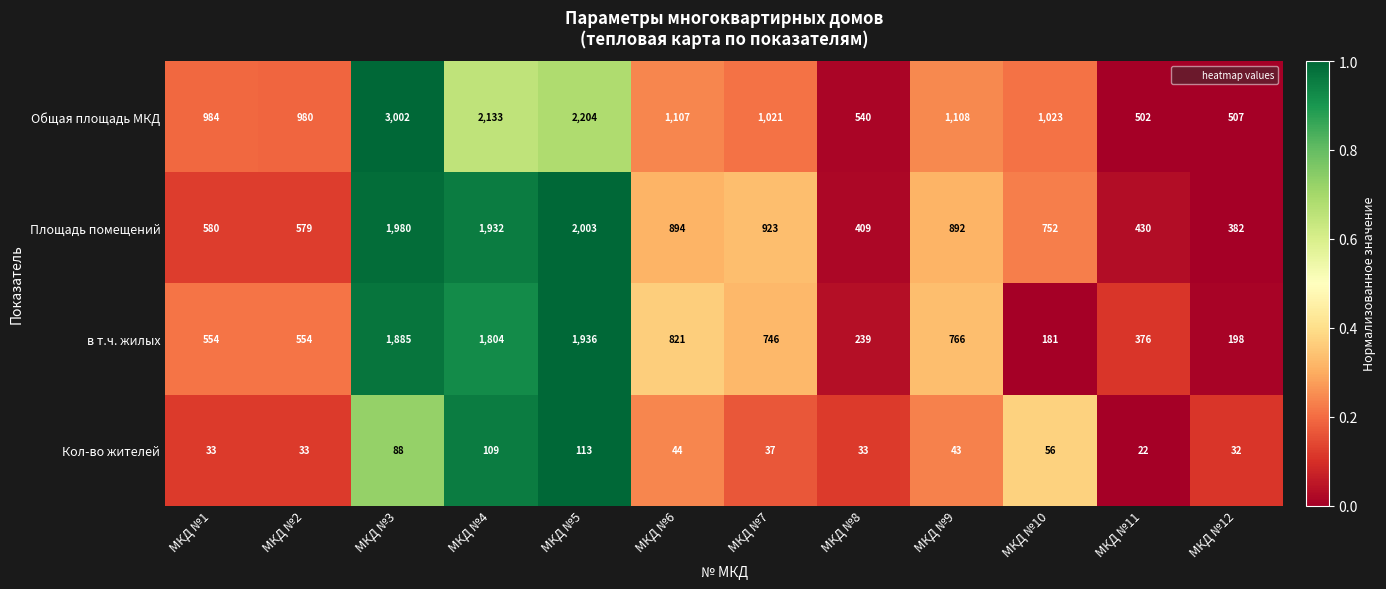

Which category has the lowest value in the Кол-во жителей series?

МКД №11